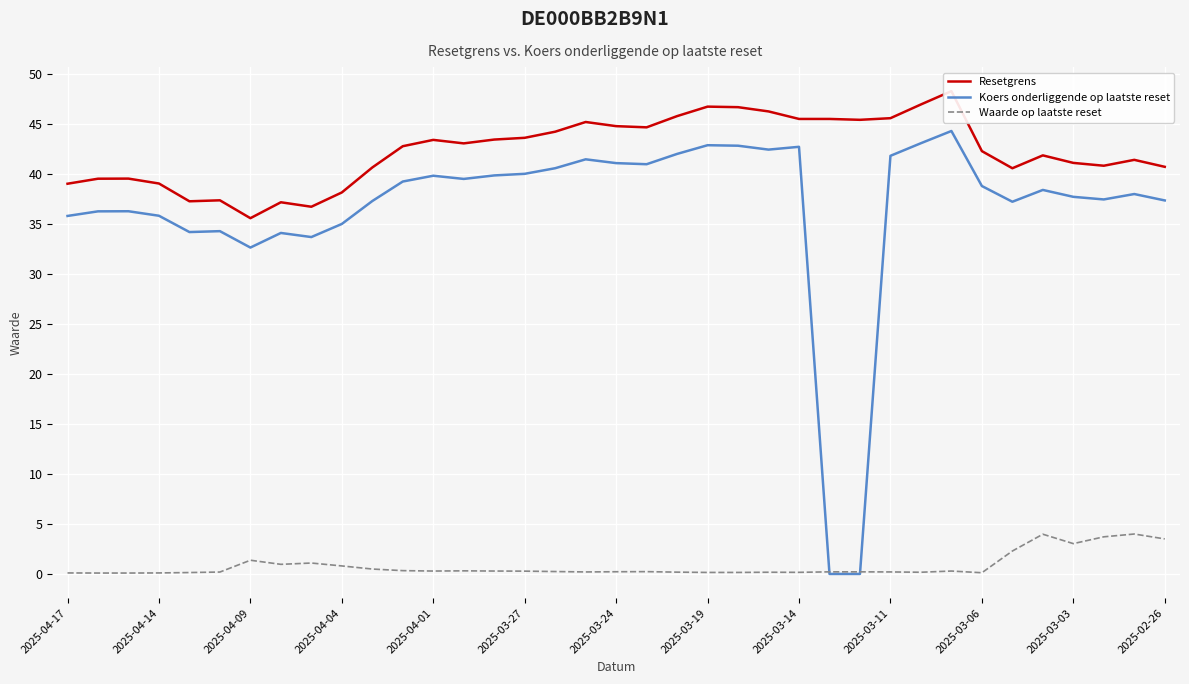

What is the sum of all Waarde op laatste reset values?

30.3